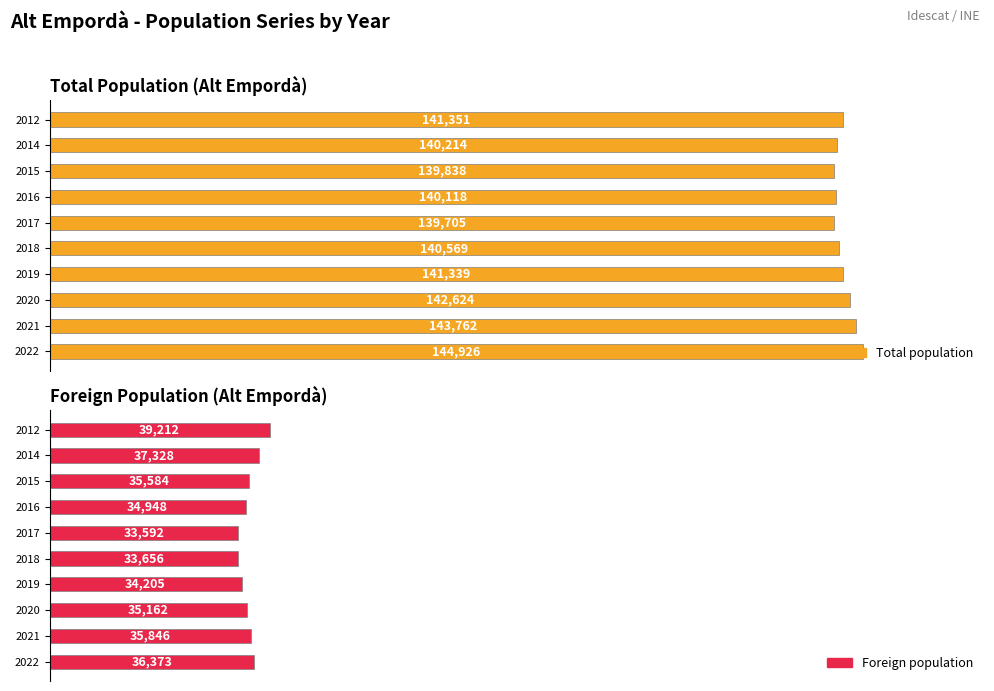

At how many categories does at least one series exceed 38?

10